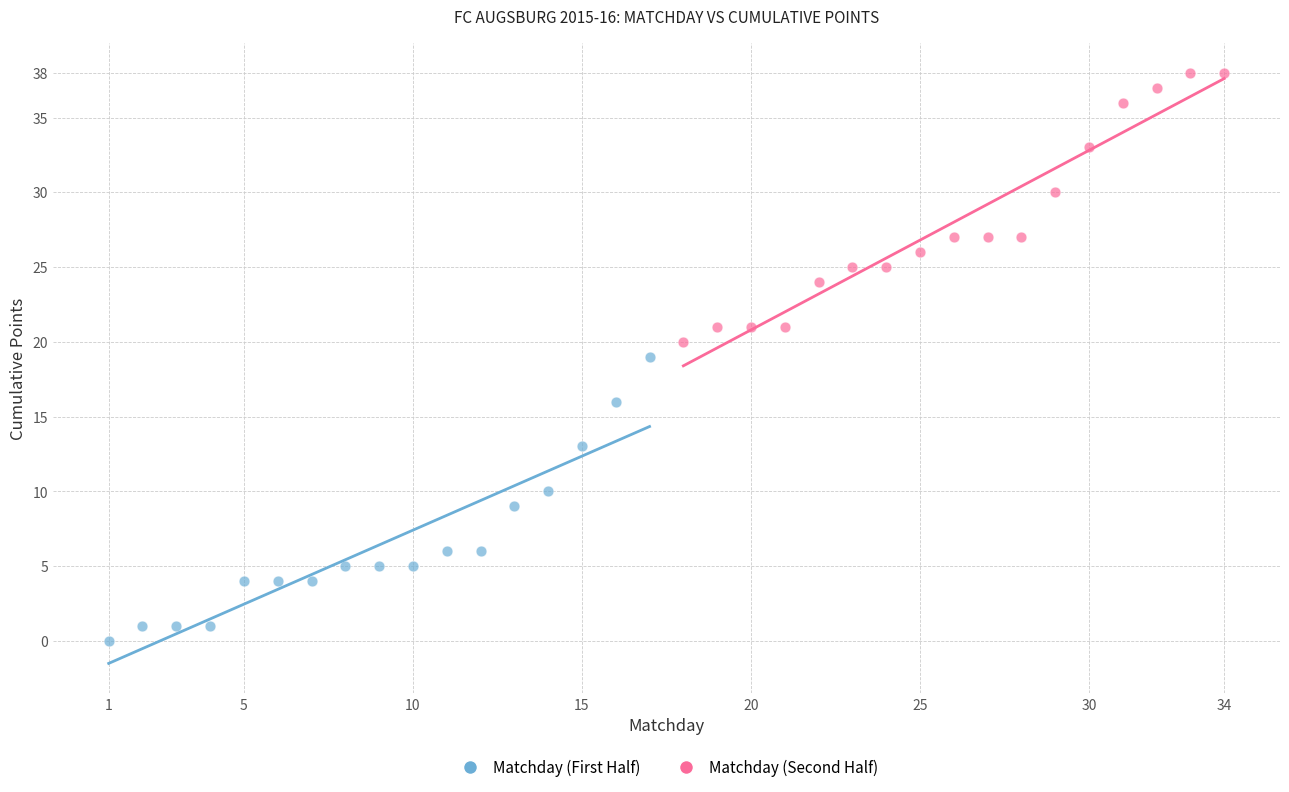

Which series contains the highest Y value?

Matchday (Second Half)